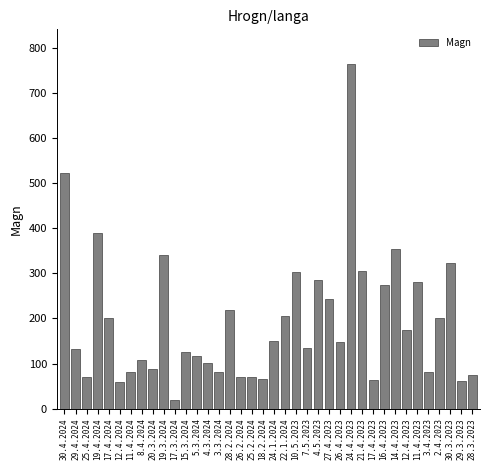

Which has a higher value, 21.4.2023 or 17.4.2024?

21.4.2023